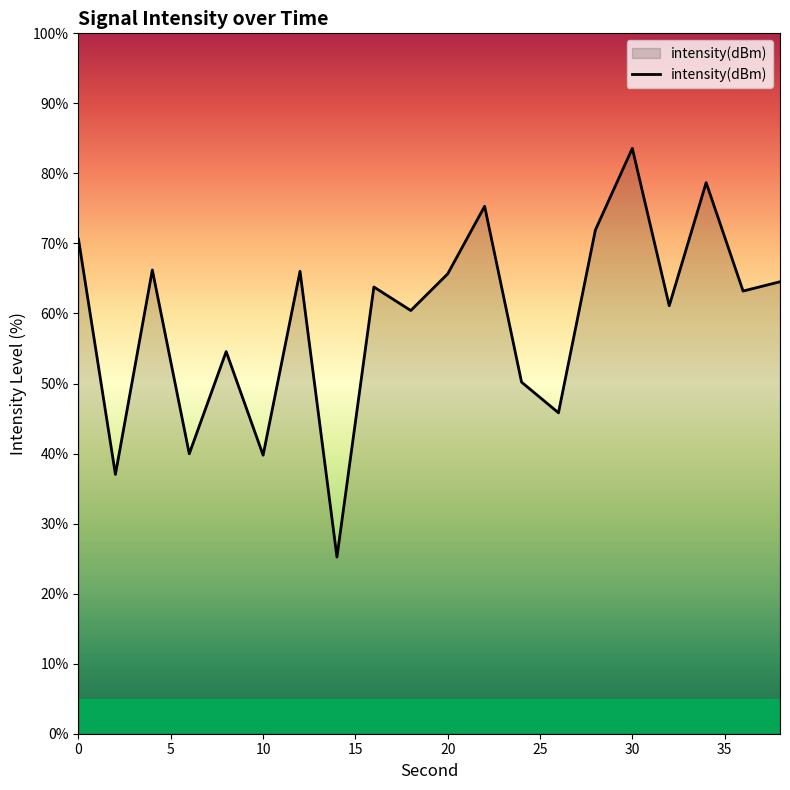

What is the difference between the maximum and minimum values?

58.4